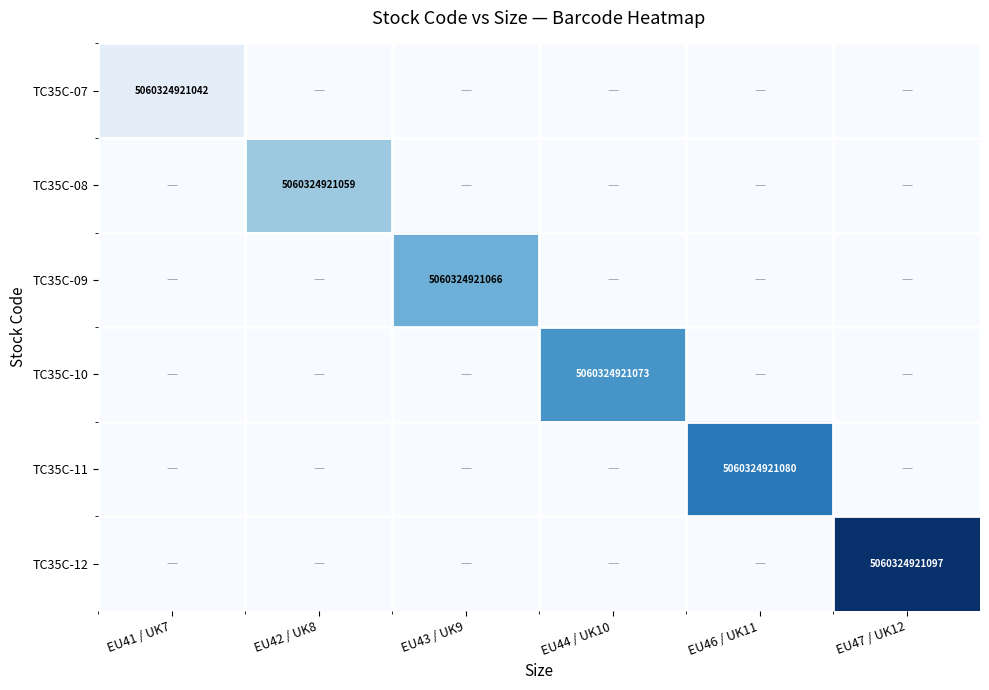

The value of TC35C-09 at EU43 / UK9 is 2546327339292. True or false?

False